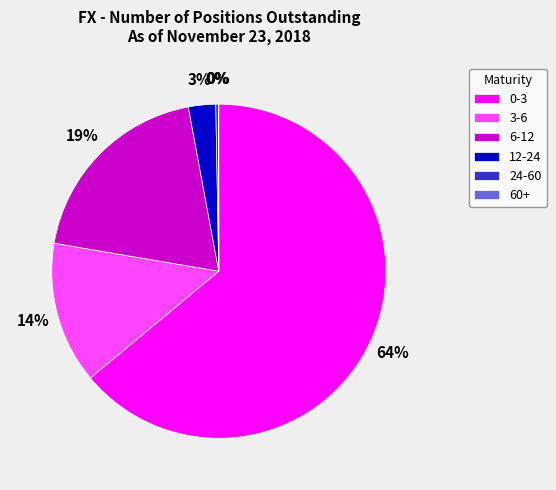

Which slice represents more than half of the pie?

0-3